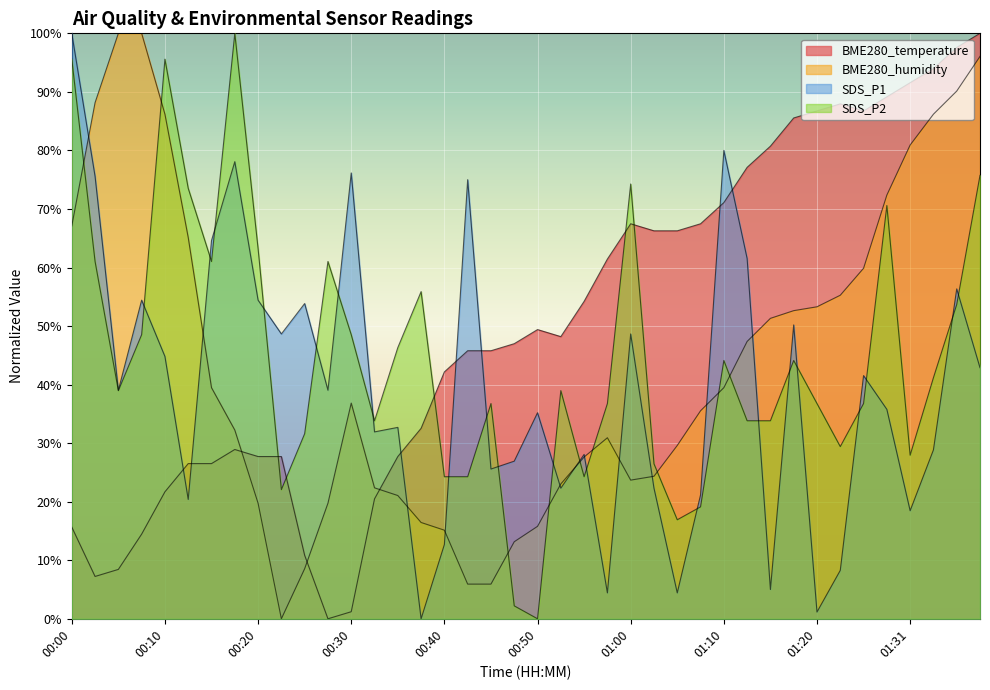

True or false: SDS_P2 has a value of 55.9 at 00:37.

True